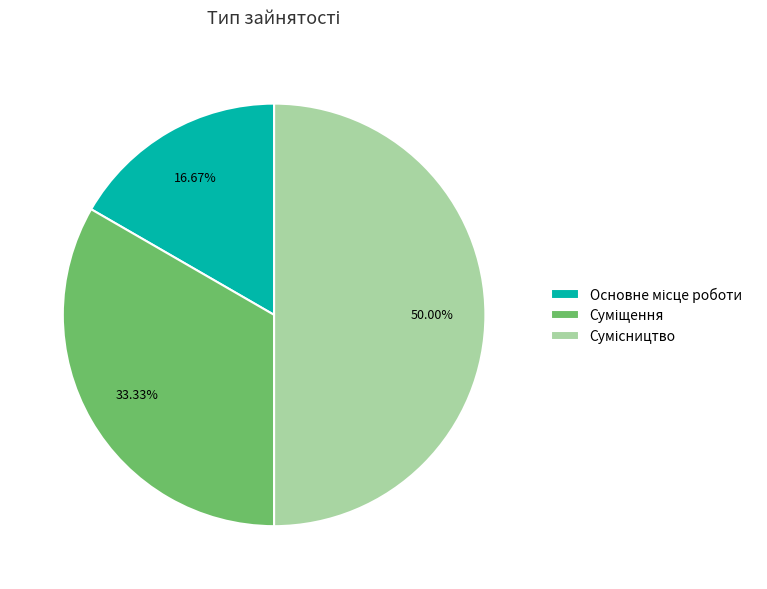

How many slices are in this pie chart?

3